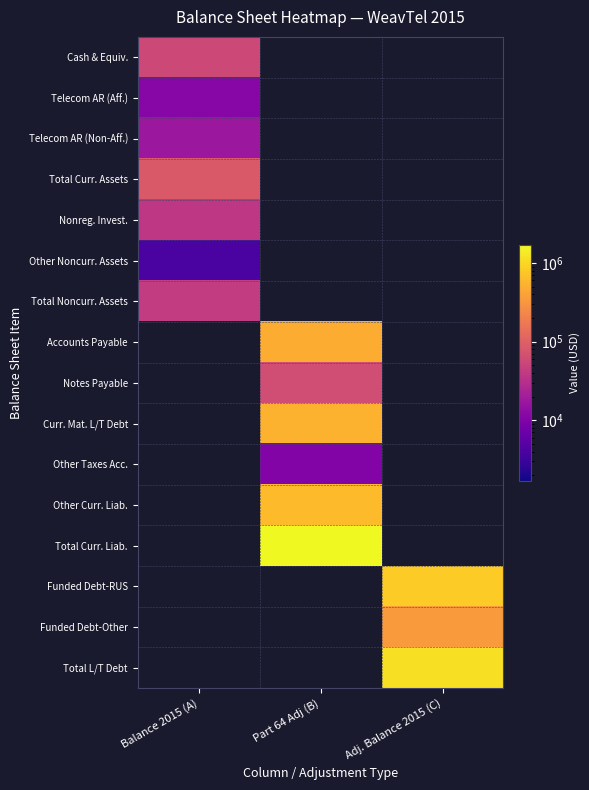

Rank the series by their maximum value, from lowest to highest.

Other Noncurr. Assets, Other Taxes Acc., Telecom AR (Aff.), Telecom AR (Non-Aff.), Nonreg. Invest., Total Noncurr. Assets, Cash & Equiv., Notes Payable, Total Curr. Assets, Funded Debt-Other, Accounts Payable, Curr. Mat. L/T Debt, Other Curr. Liab., Funded Debt-RUS, Total L/T Debt, Total Curr. Liab.